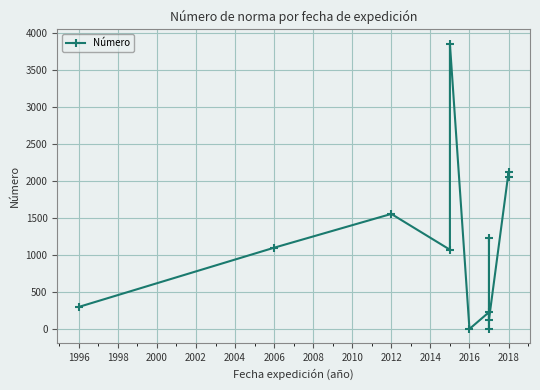

What is the sum of all values?

13673